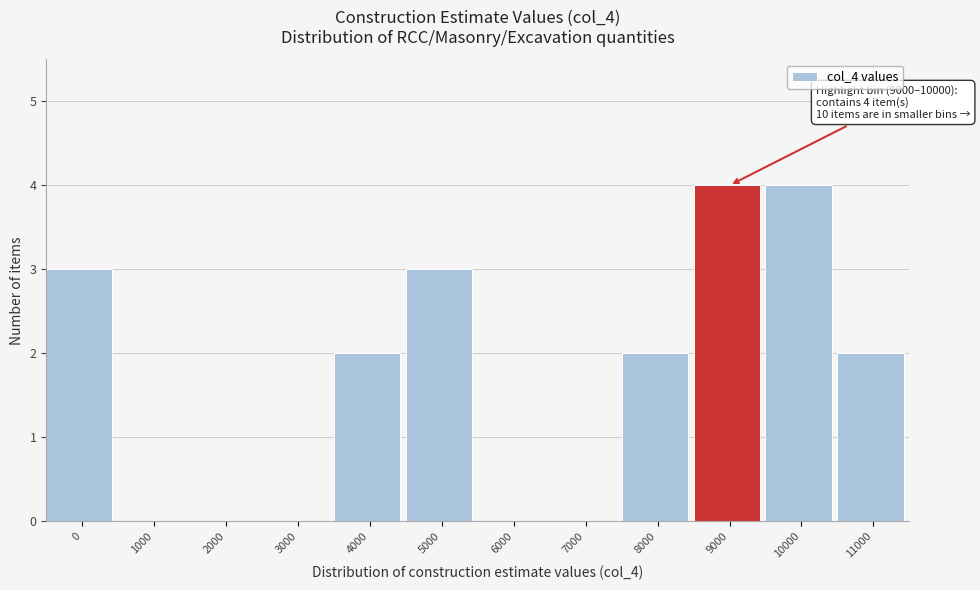

Reading right to left, what are all the values shown in this chart?

11000=2	10000=4	9000=4	8000=2	7000=0	6000=0	5000=3	4000=2	3000=0	2000=0	1000=0	0=3